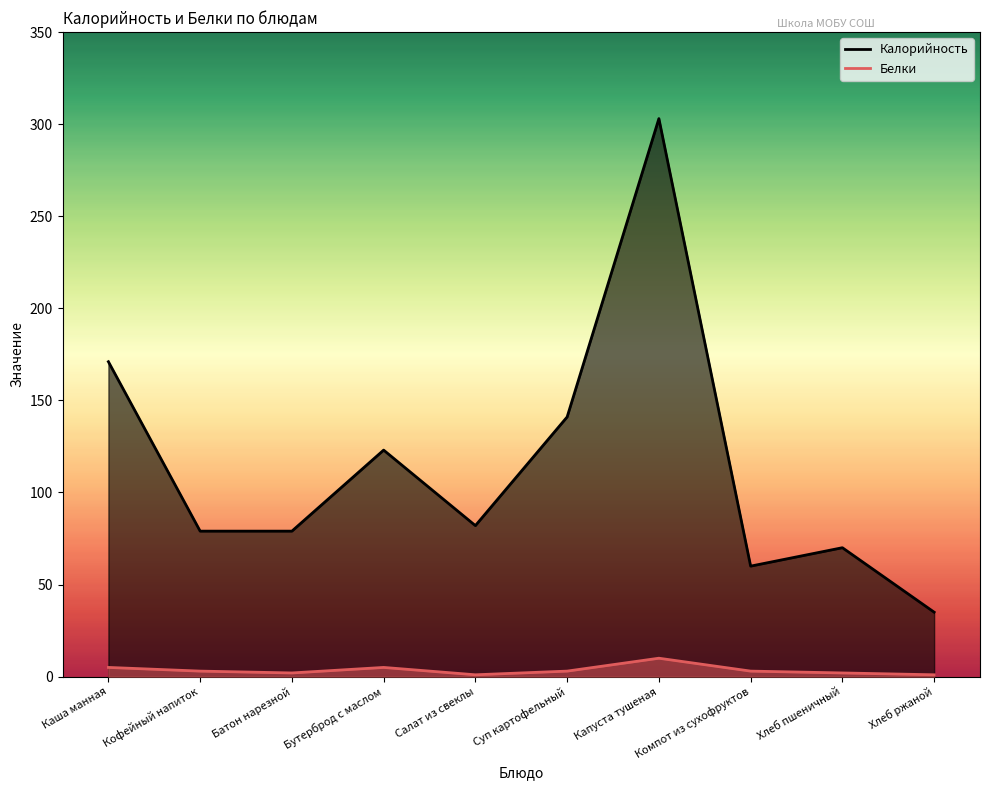

Where is the first local minimum for Белки?

Батон нарезной